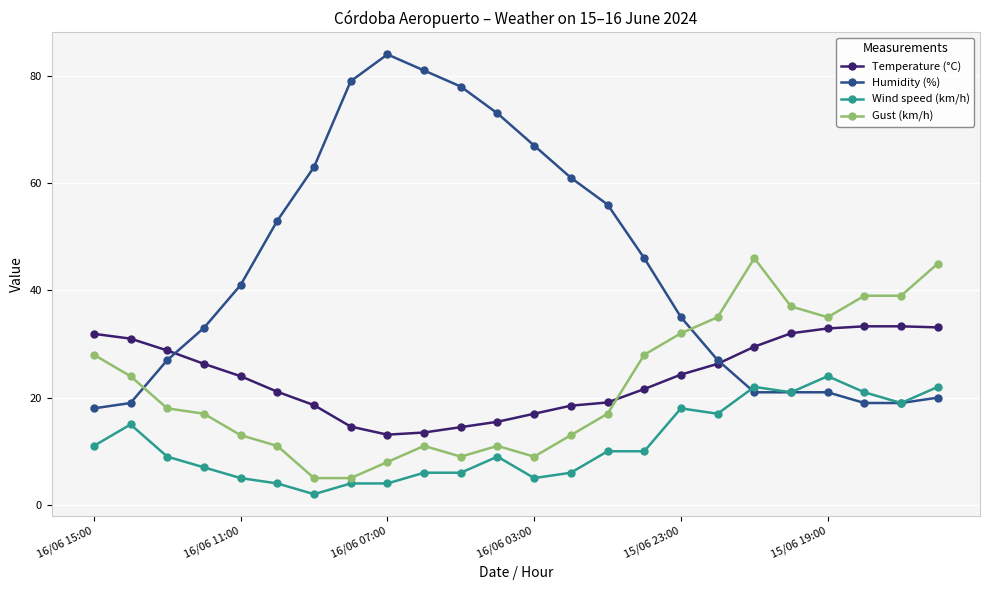

What is the value of the Temperature (°C) point at the 2nd from the left?

31.0